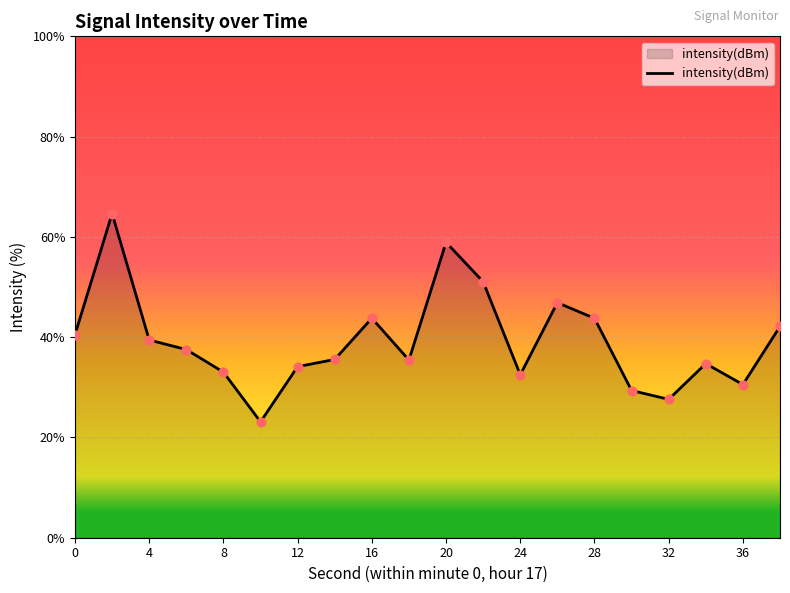

What is the maximum value shown in the chart?

64.7